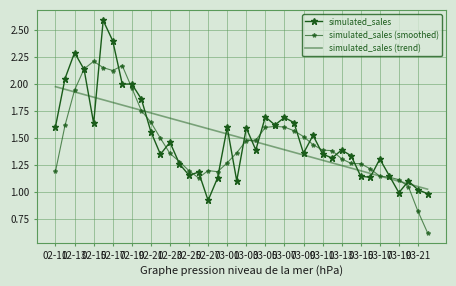

How many values in the simulated_sales (smoothed) series exceed 1?

38